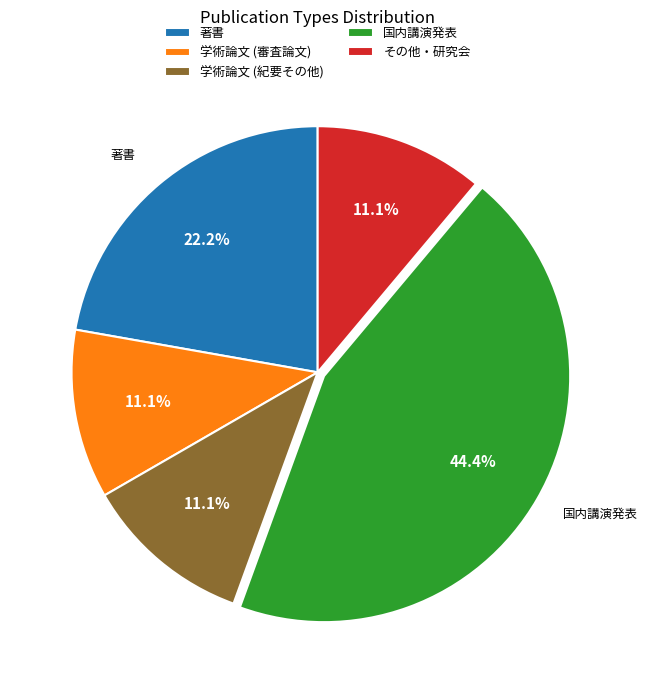

What is the total percentage of 著書 and 学術論文 (紀要その他)?

33.3%